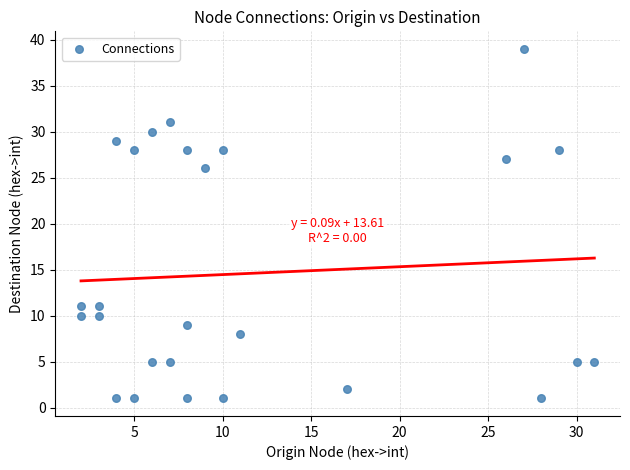

What is the range of X values (max minus min)?

29